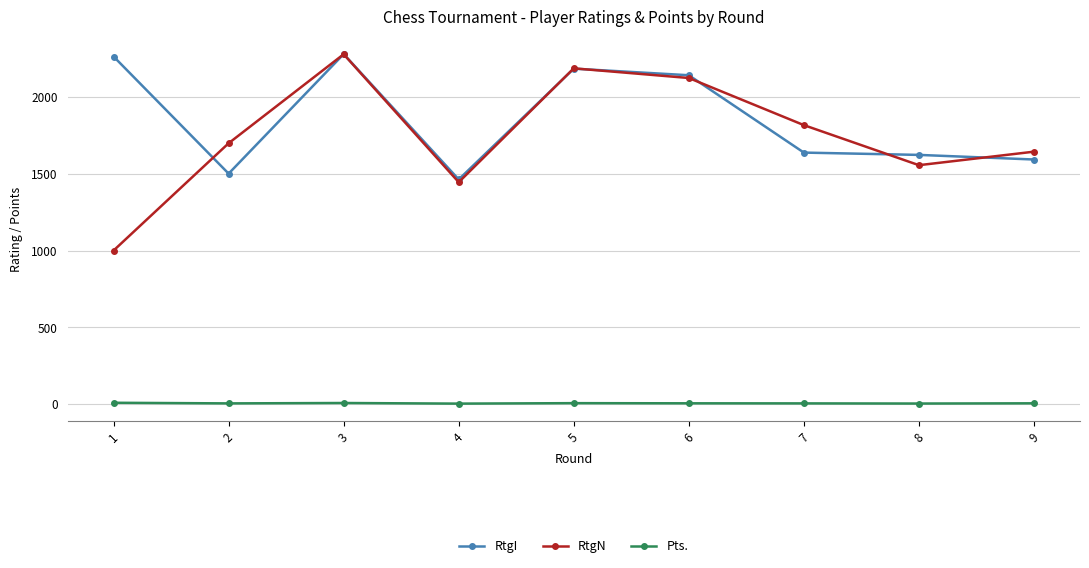

What is the greatest value displayed?

2280.0